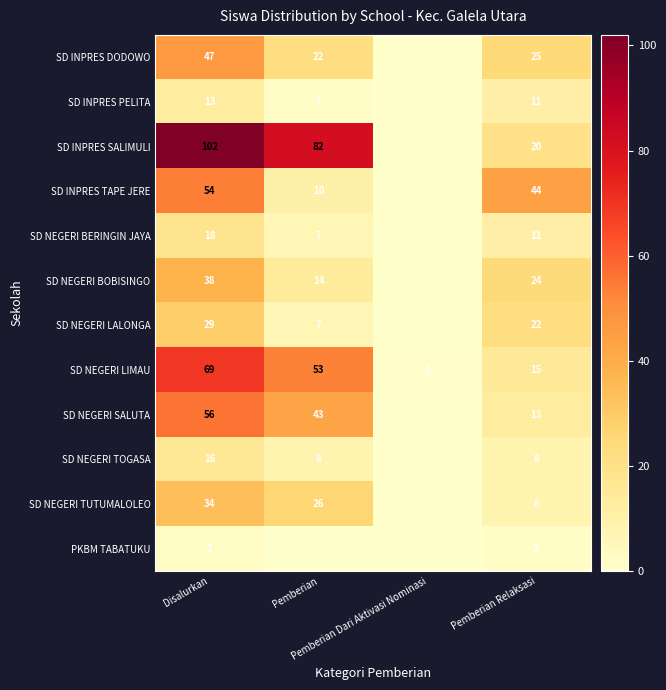

What is the approximate value of SD NEGERI BERINGIN JAYA at Pemberian?

7